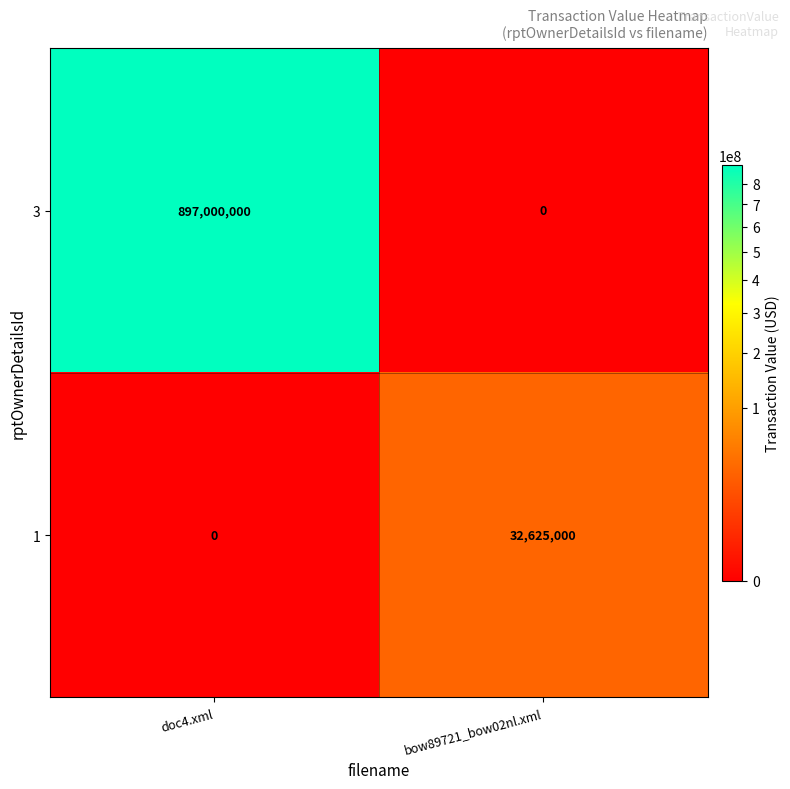

At which label does bow89721_bow02nl.xml reach its minimum?

3